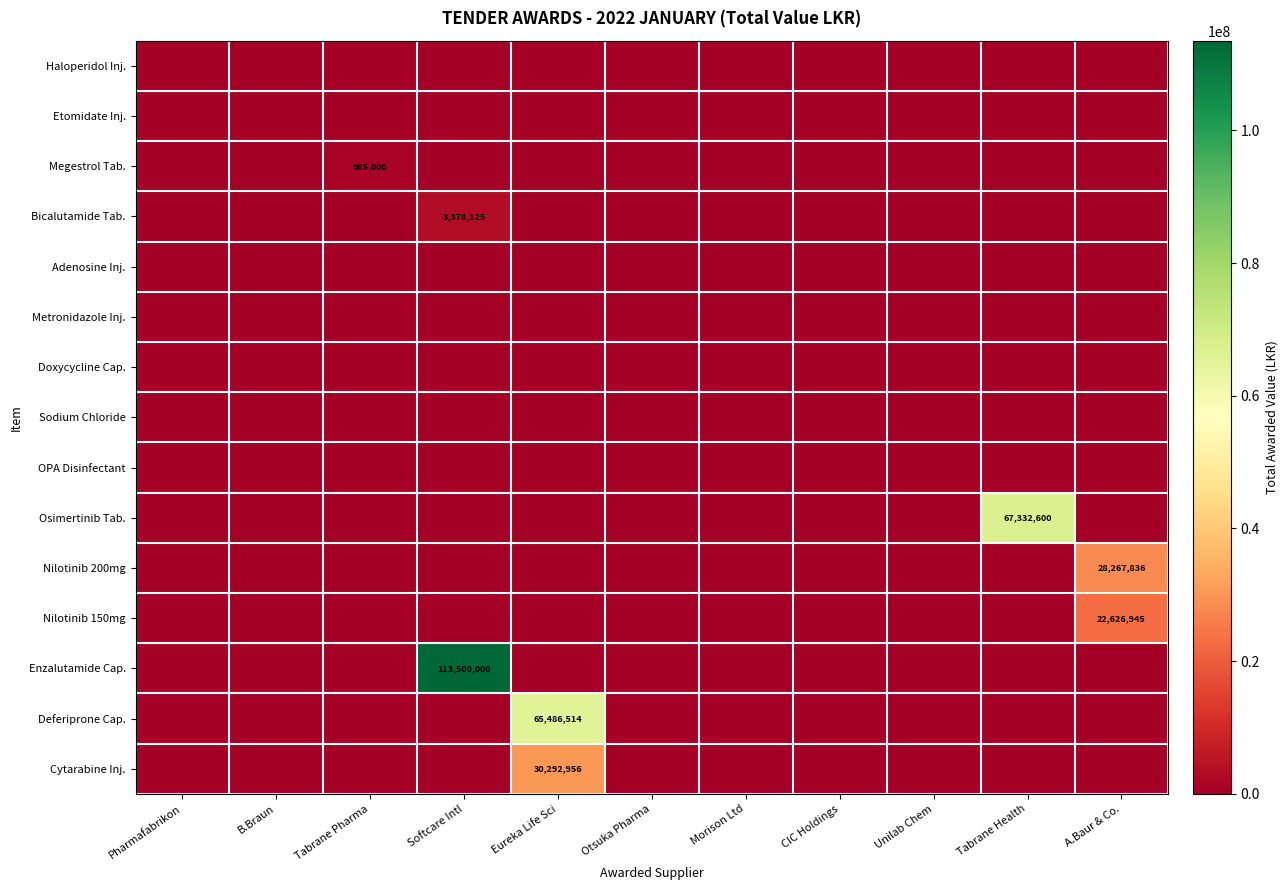

What is the sum of all Nilotinib 200mg values?

28267836